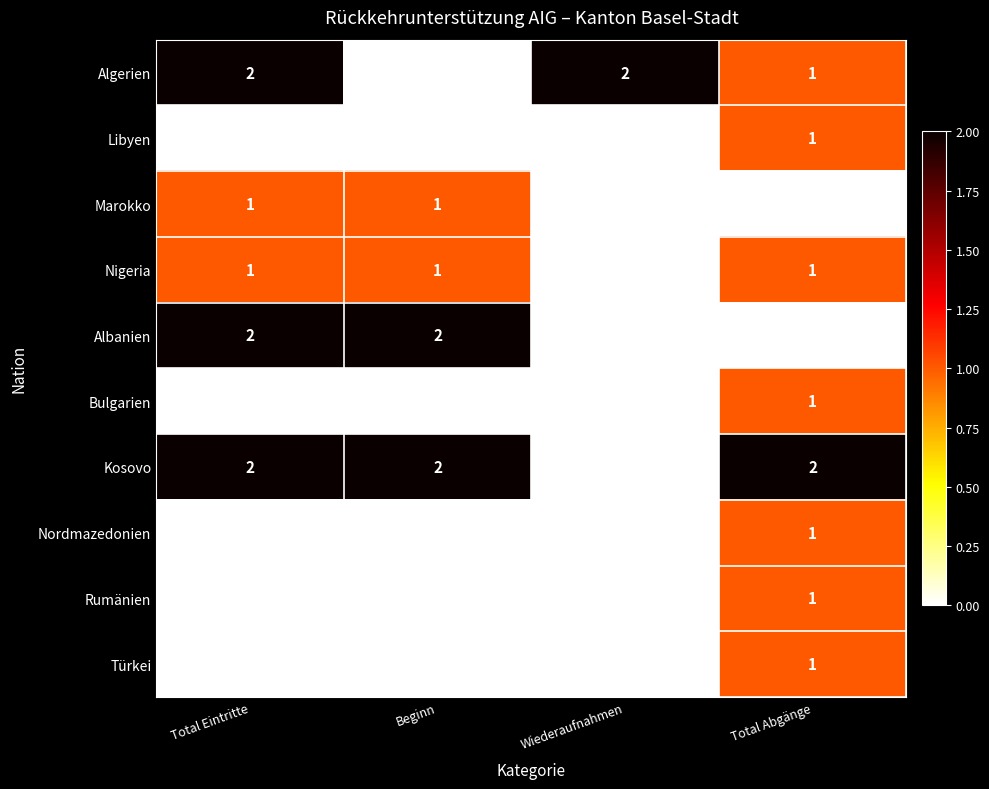

Between Beginn and Total Abgänge, which series saw the biggest shift?

Albanien